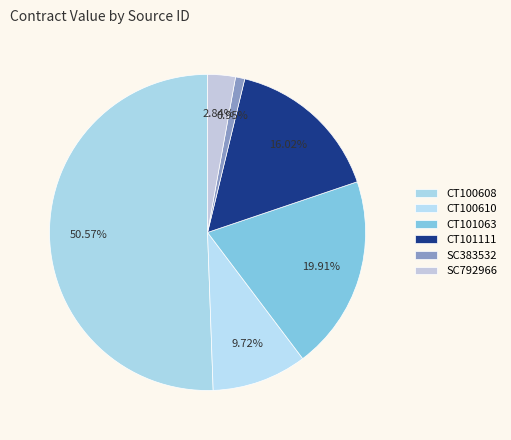

Combined, do CT101063 and SC383532 account for over 50%?

No